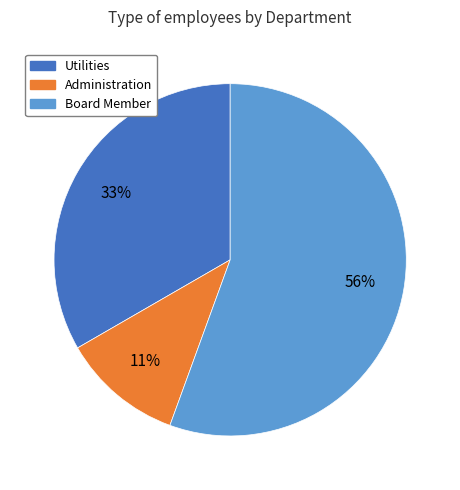

To the nearest percent, what is the average slice percentage?

33%